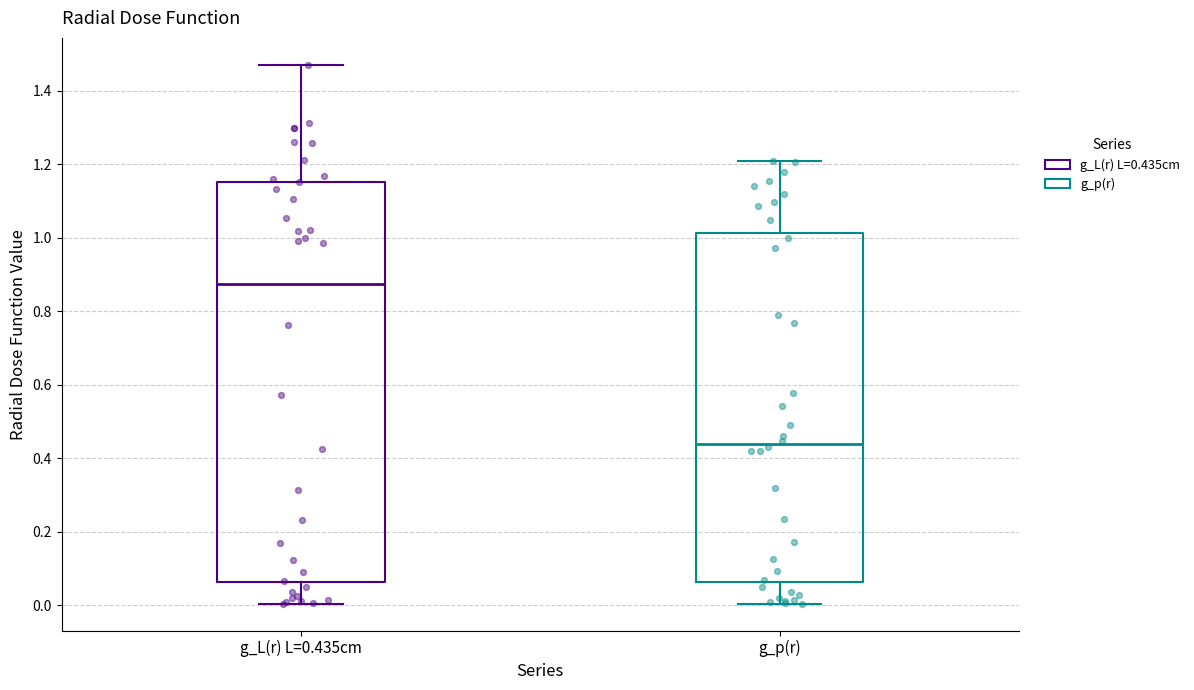

Reading left to right, transcribe this box plot: for each box, give where its median line is, the range the box spans, and where its two whiskers end, as read against the y-axis. The values are not printed on the chart, so give them approximately, as read against the axis.

g_L(r) L=0.435cm: median 0.88, box 0.06 to 1.16, whiskers 0.00 to 1.48
g_p(r): median 0.44, box 0.06 to 1.02, whiskers 0.00 to 1.20